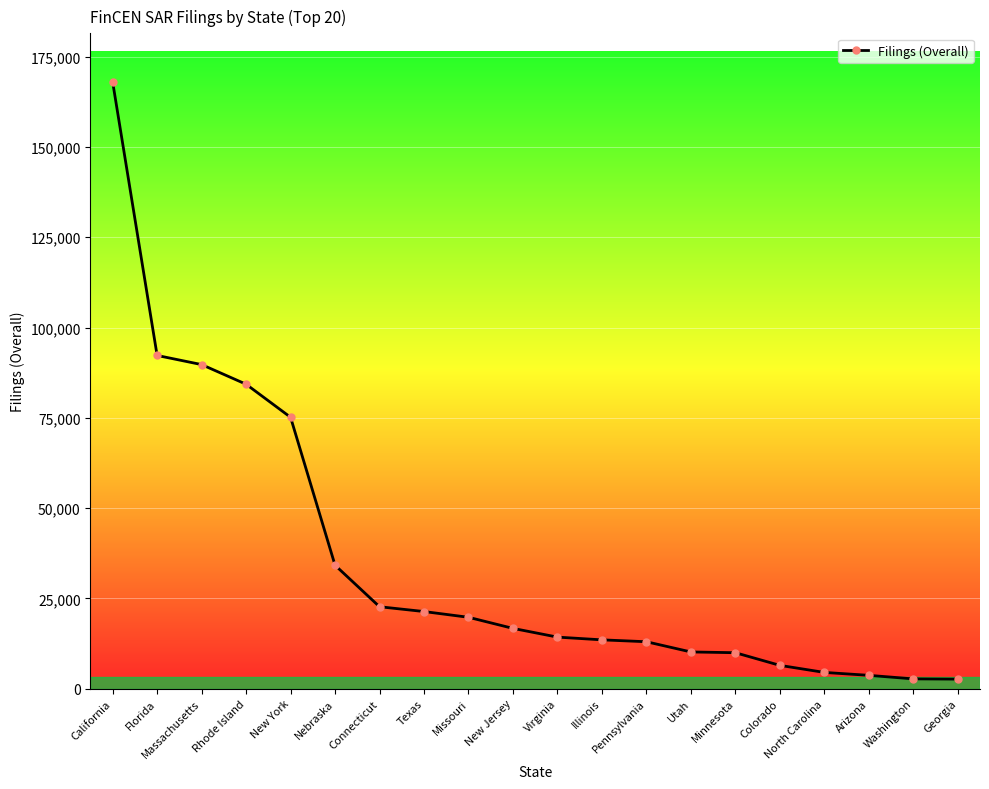

How many lines are shown in the chart?

1